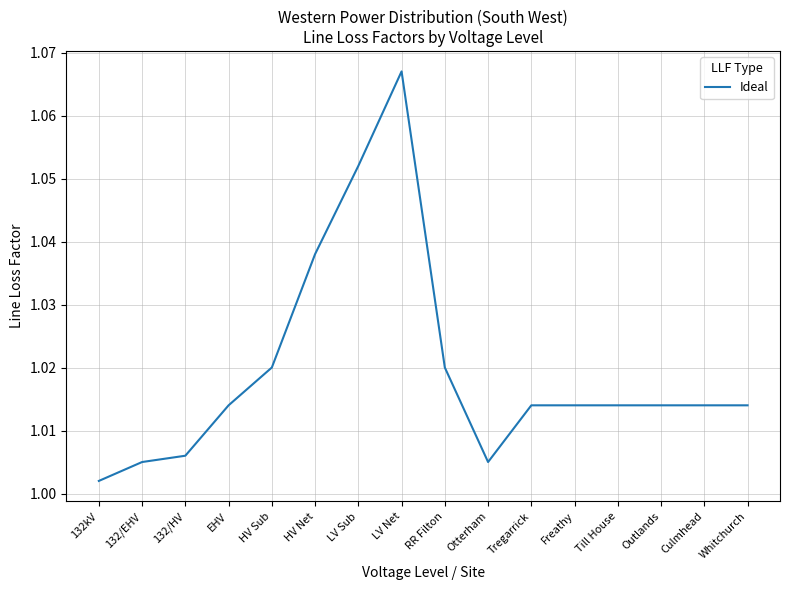

Is it true that the value at RR Filton is 0.3?

False